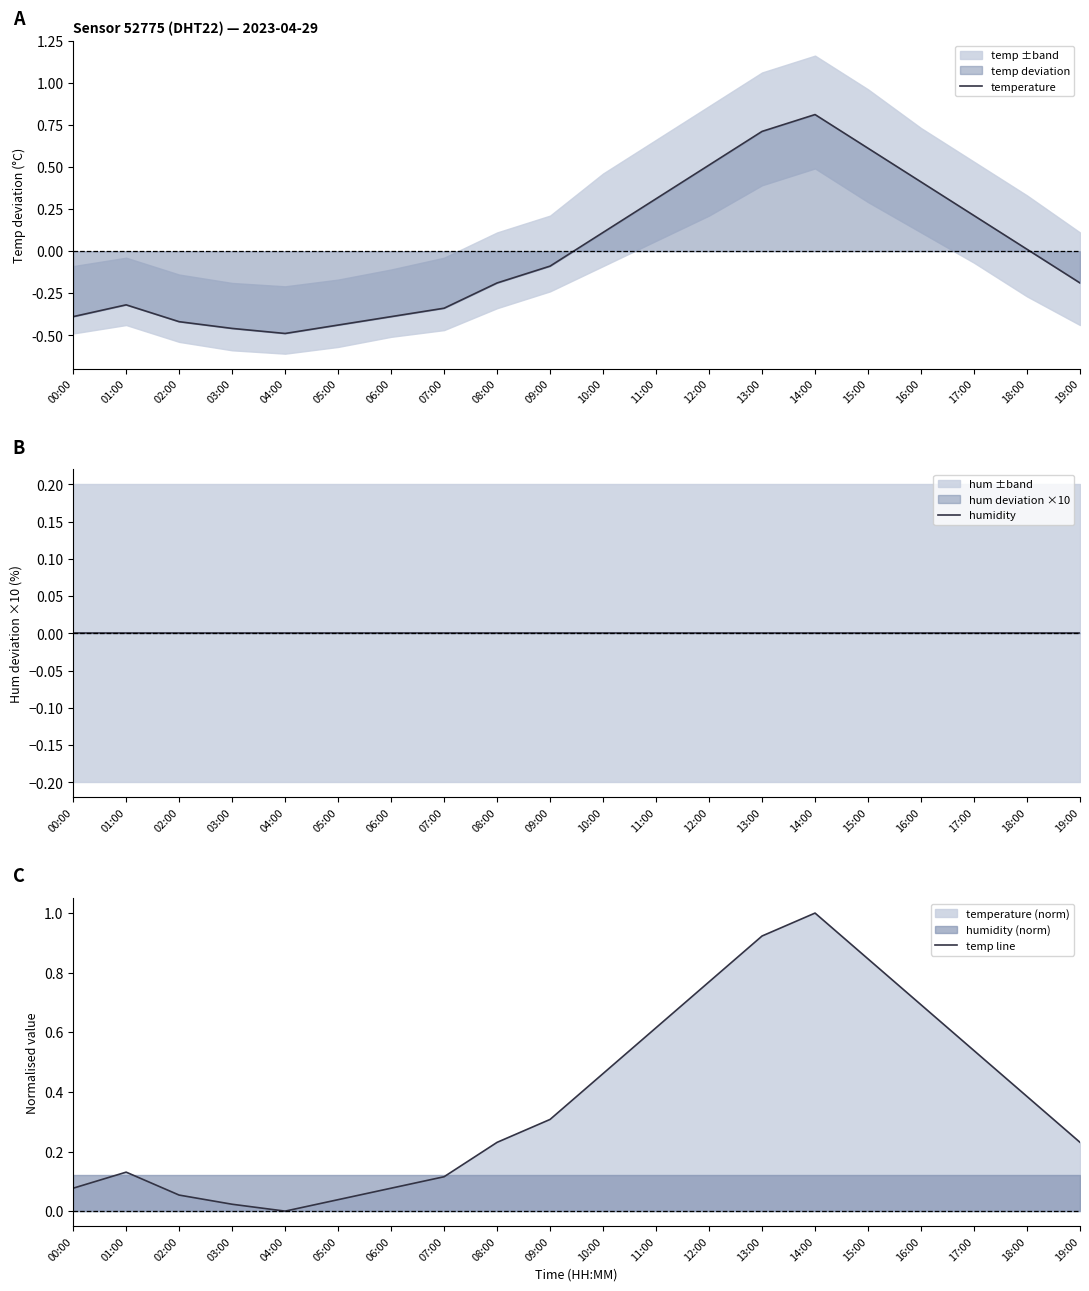

True or false: humidity and temp line cross at least once.

False